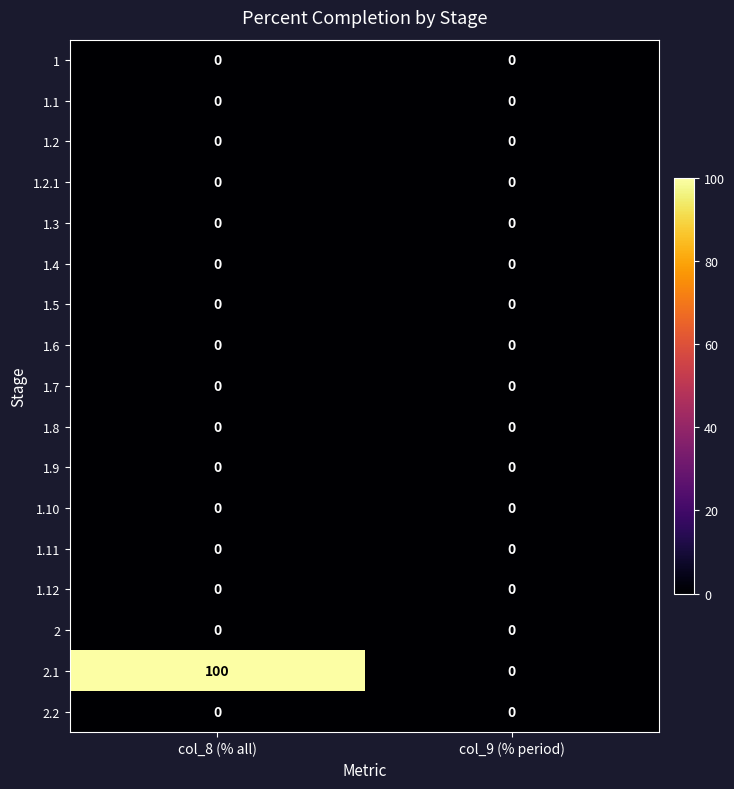

What is the maximum value shown in the chart?

100